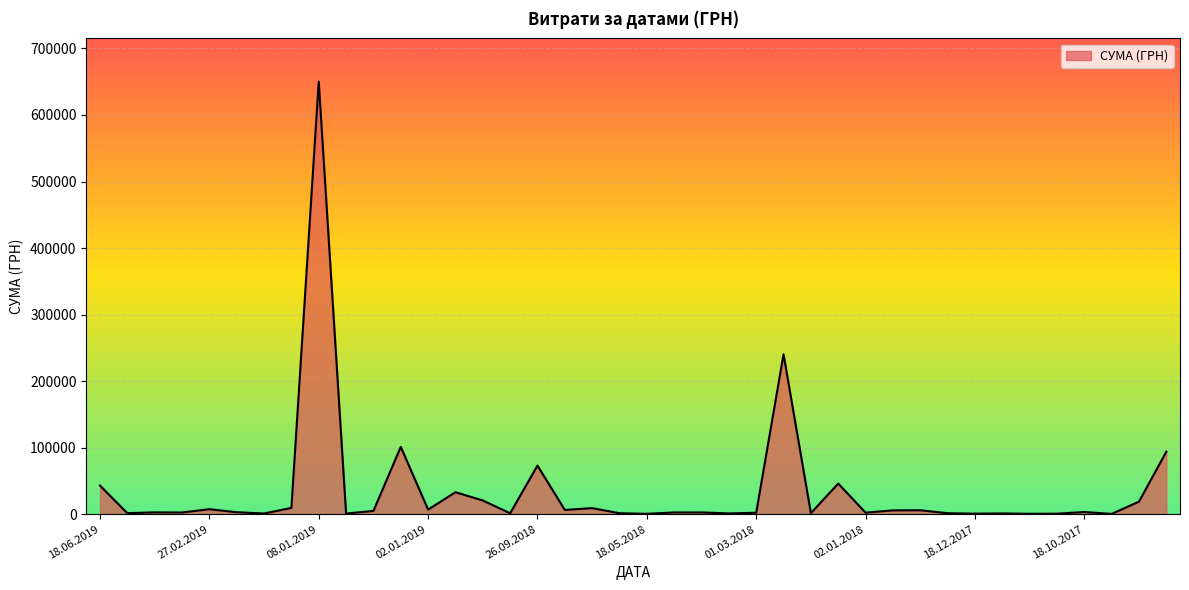

How many series are shown in this chart?

1